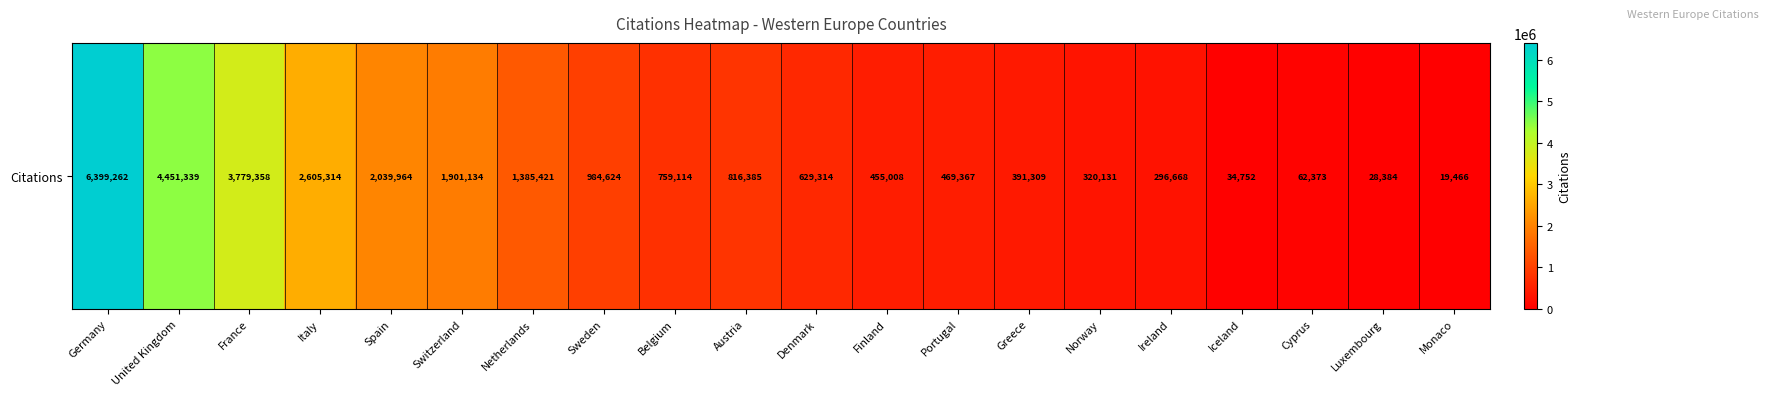

Reading left to right, list all the values displayed in this chart.

Germany=6399262	United Kingdom=4451339	France=3779358	Italy=2605314	Spain=2039964	Switzerland=1901134	Netherlands=1385421	Sweden=984624	Belgium=759114	Austria=816385	Denmark=629314	Finland=455008	Portugal=469367	Greece=391309	Norway=320131	Ireland=296668	Iceland=34752	Cyprus=62373	Luxembourg=28384	Monaco=19466